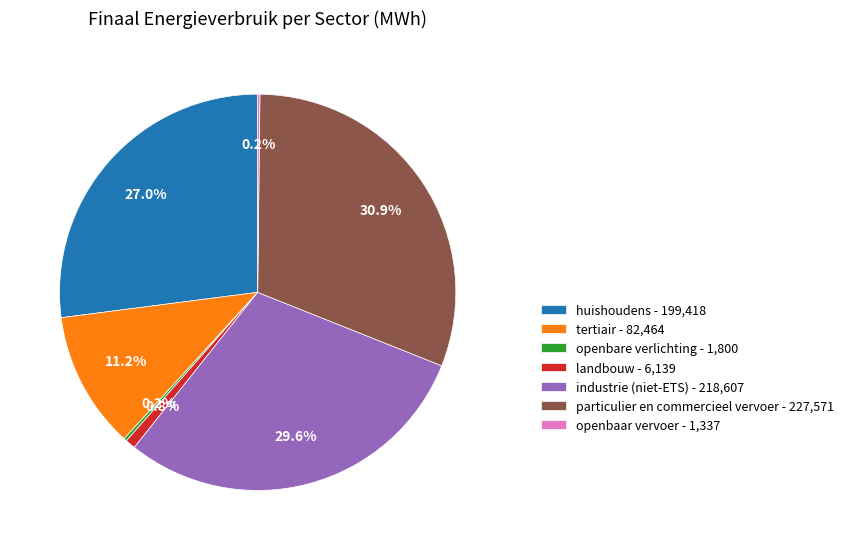

What portion of the pie excludes particulier en commercieel vervoer - 227,571?

69.1%